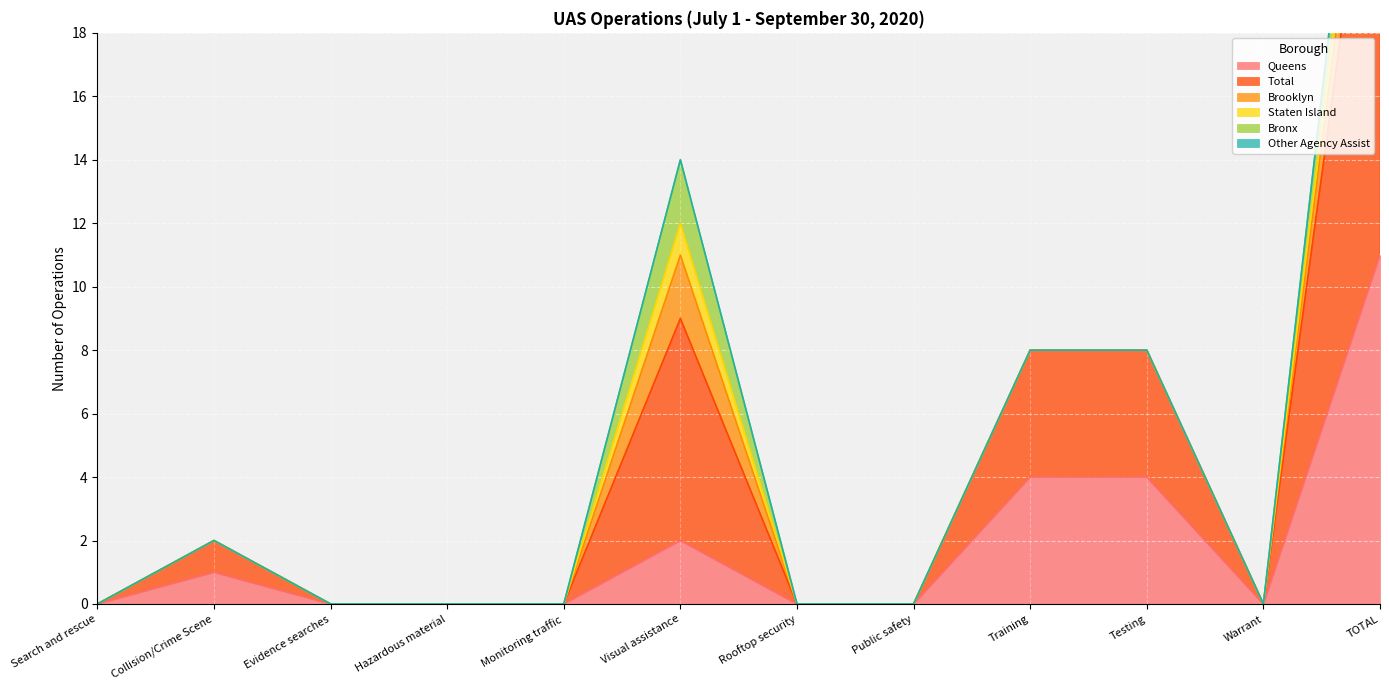

Which category has the highest value across all series?

TOTAL